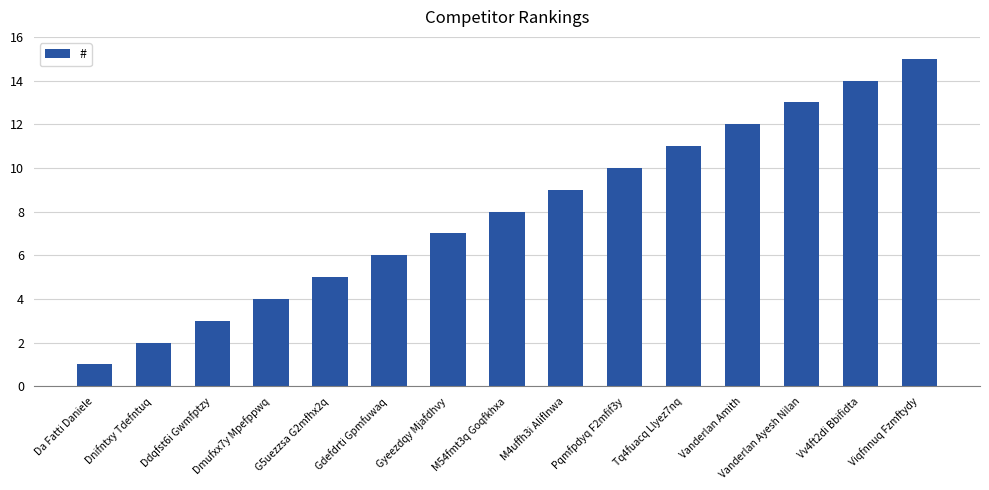

What is the maximum value shown in the chart?

15